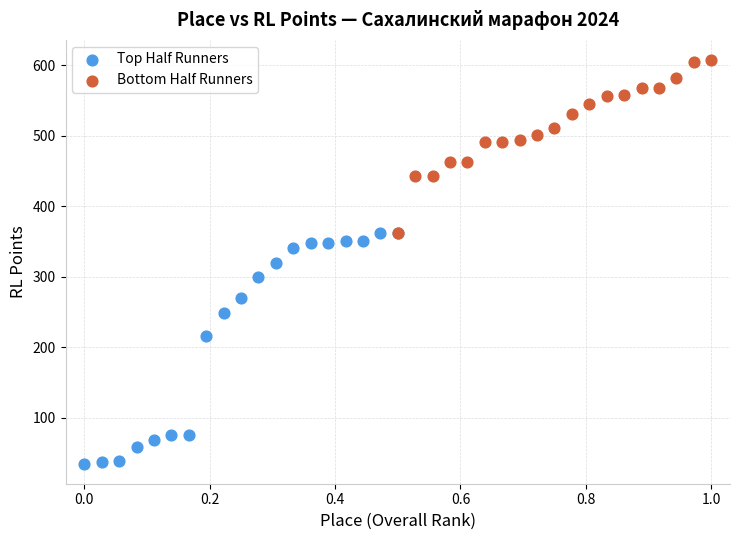

Which series reaches the minimum Y coordinate?

Top Half Runners